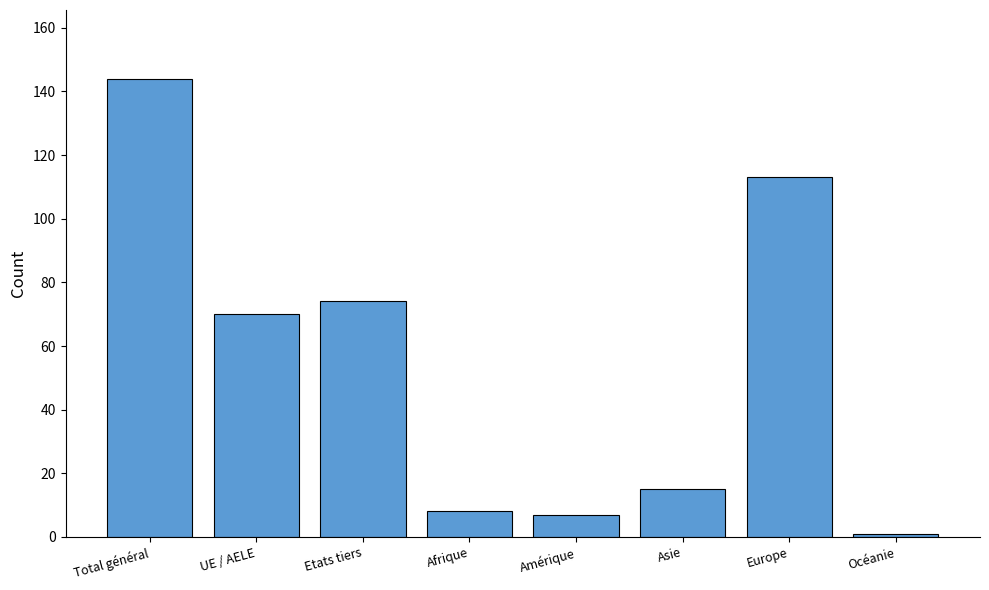

Which label corresponds to the smallest value in the chart?

Océanie